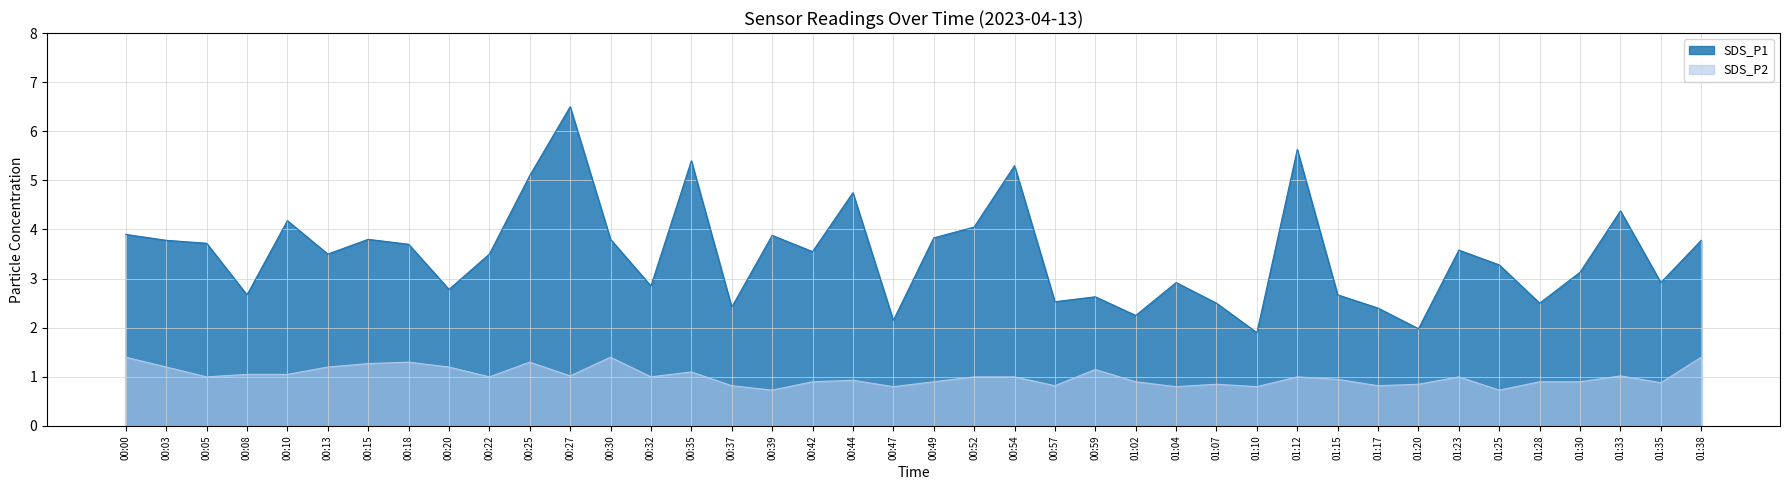

What is the difference between the maximum and minimum values?

4.6